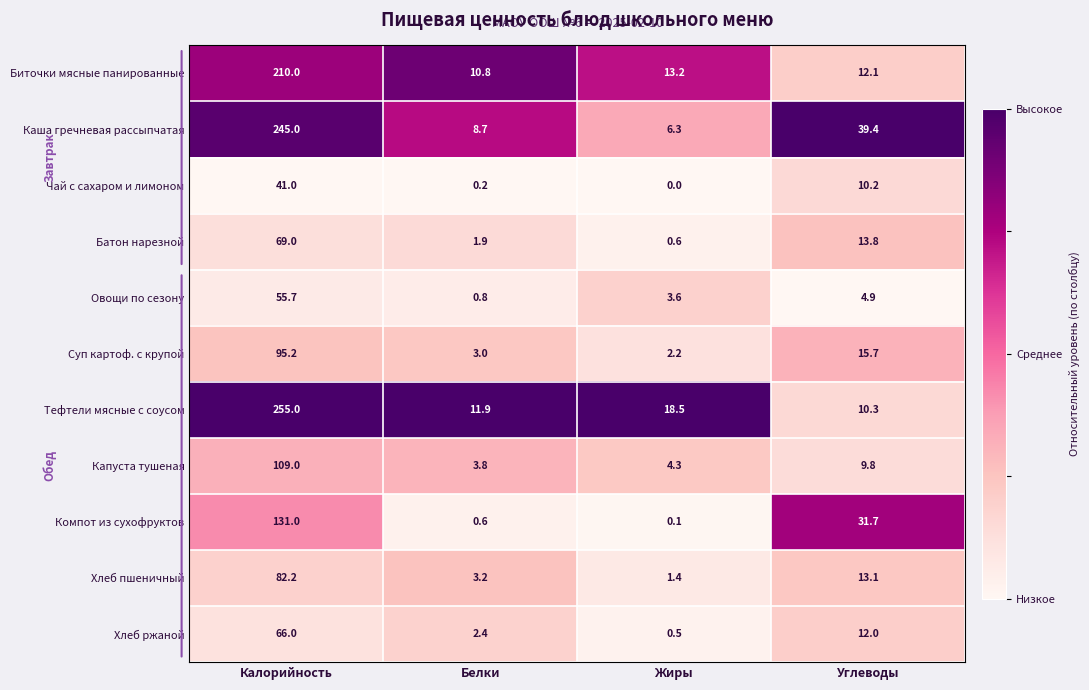

Which series has the largest range (max minus min)?

Тефтели мясные с соусом